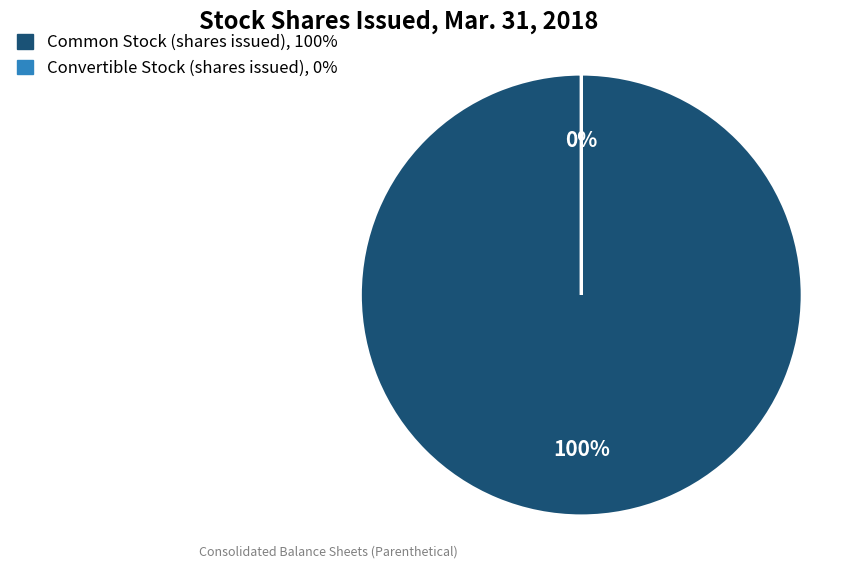

The Common Stock (shares issued) slice represents 99% of the pie. True or false?

False